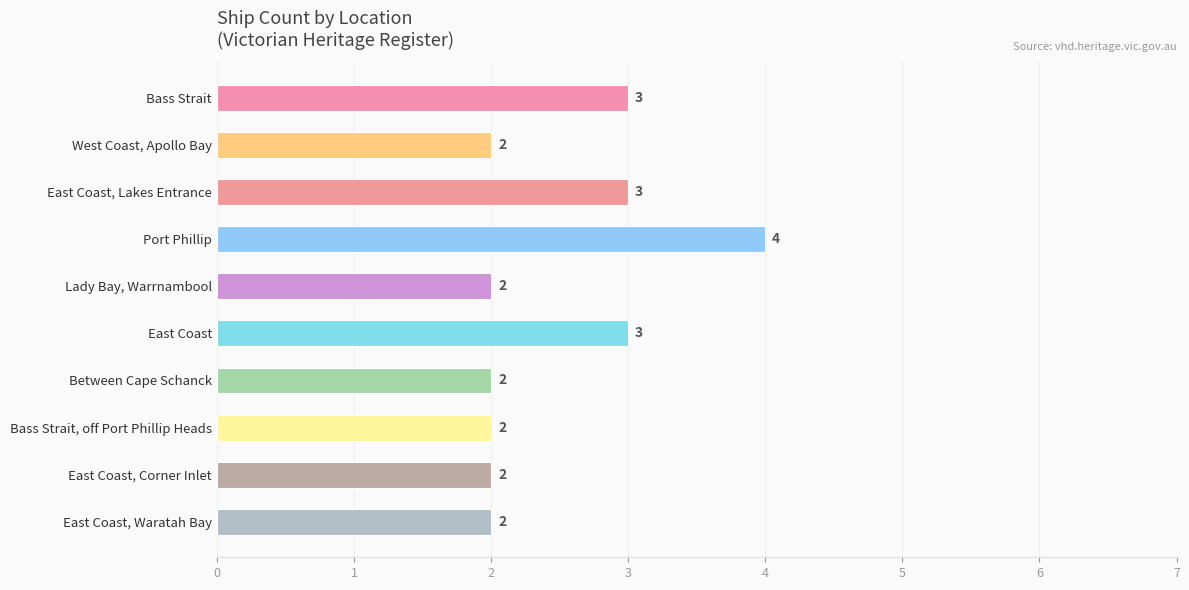

Count the number of categories in the chart.

10